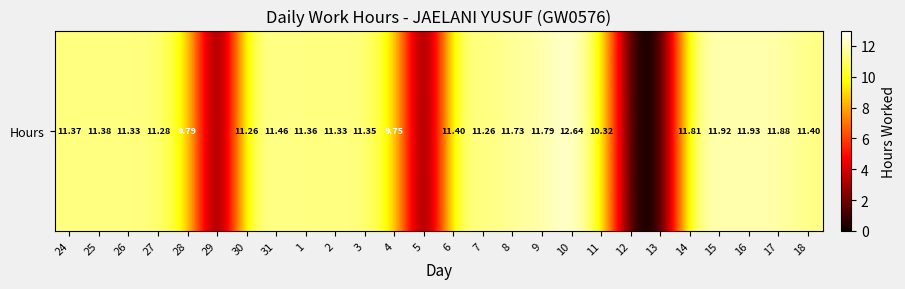

Rank the categories by value from highest to lowest.

10, 16, 15, 17, 14, 9, 8, 31, 6, 18, 25, 24, 1, 3, 26, 2, 27, 30, 7, 11, 28, 4, 29, 5, 12, 13